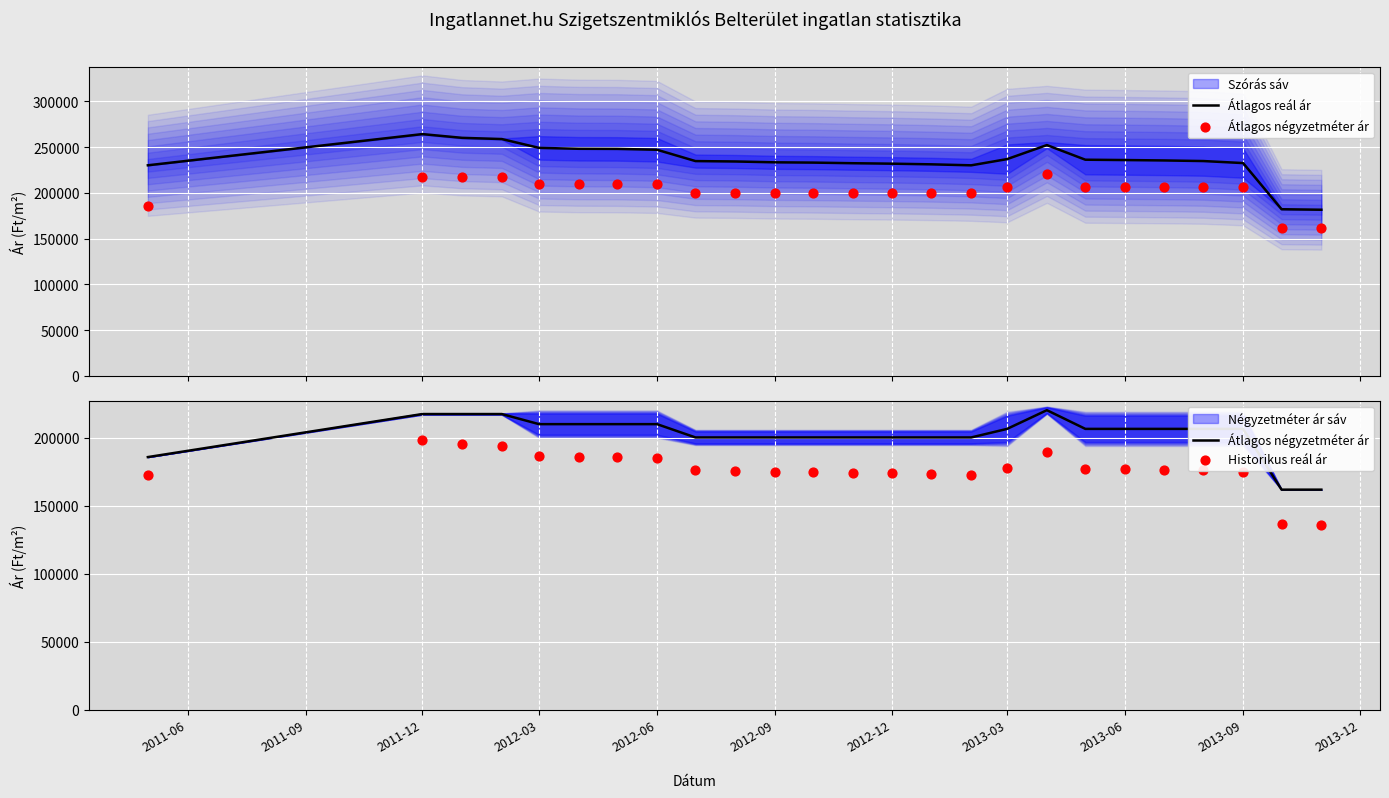

What is the lowest value of the Átlagos reál ár series?

181553